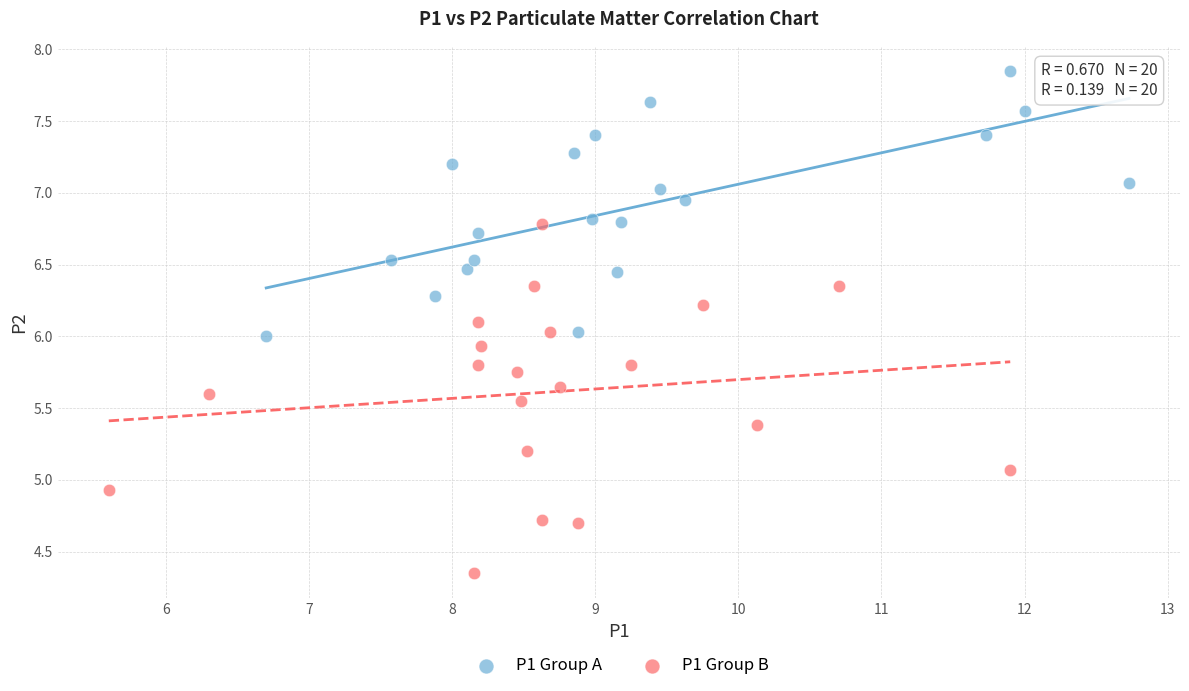

What are all the series names shown in the legend?

P1 Group A, P1 Group B